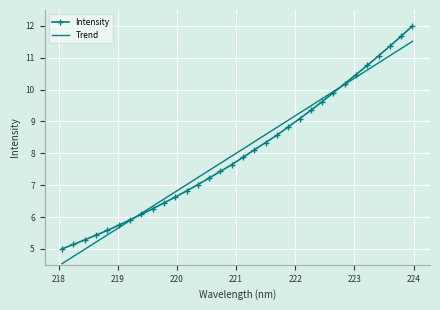

What are all the series names shown in the legend?

Intensity, Trend